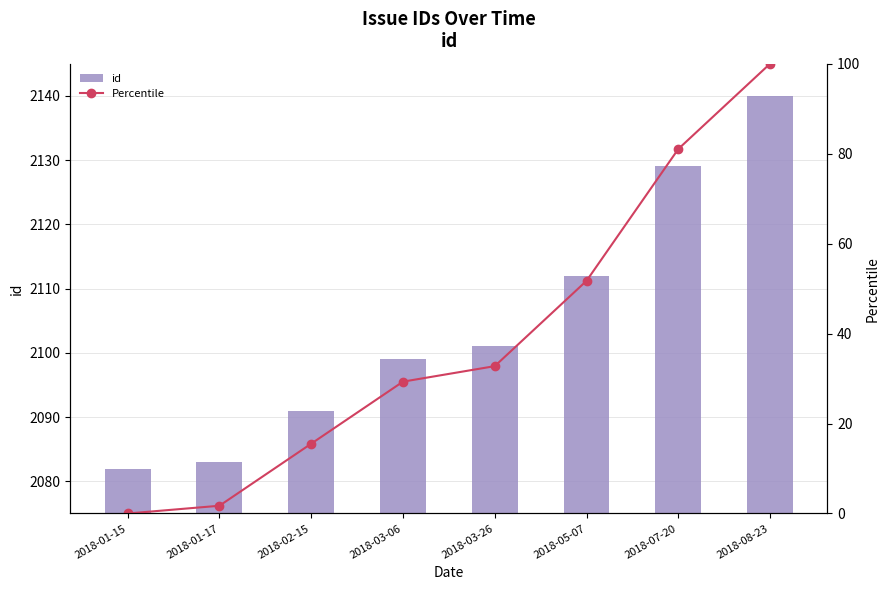

What are all the series names shown in the legend?

id, Percentile